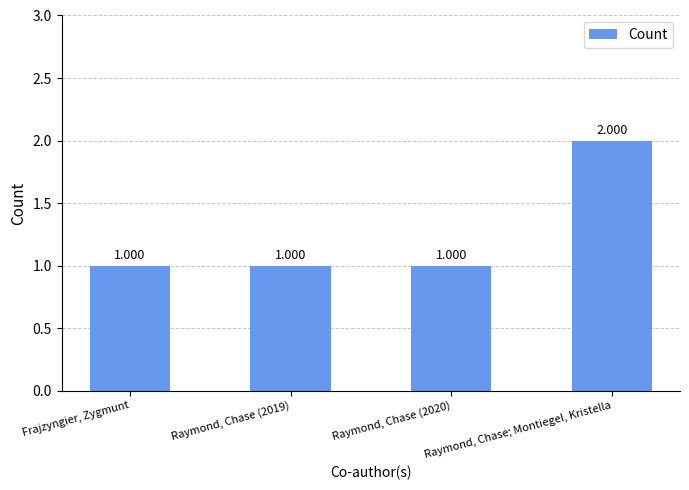

What is the greatest value displayed?

2